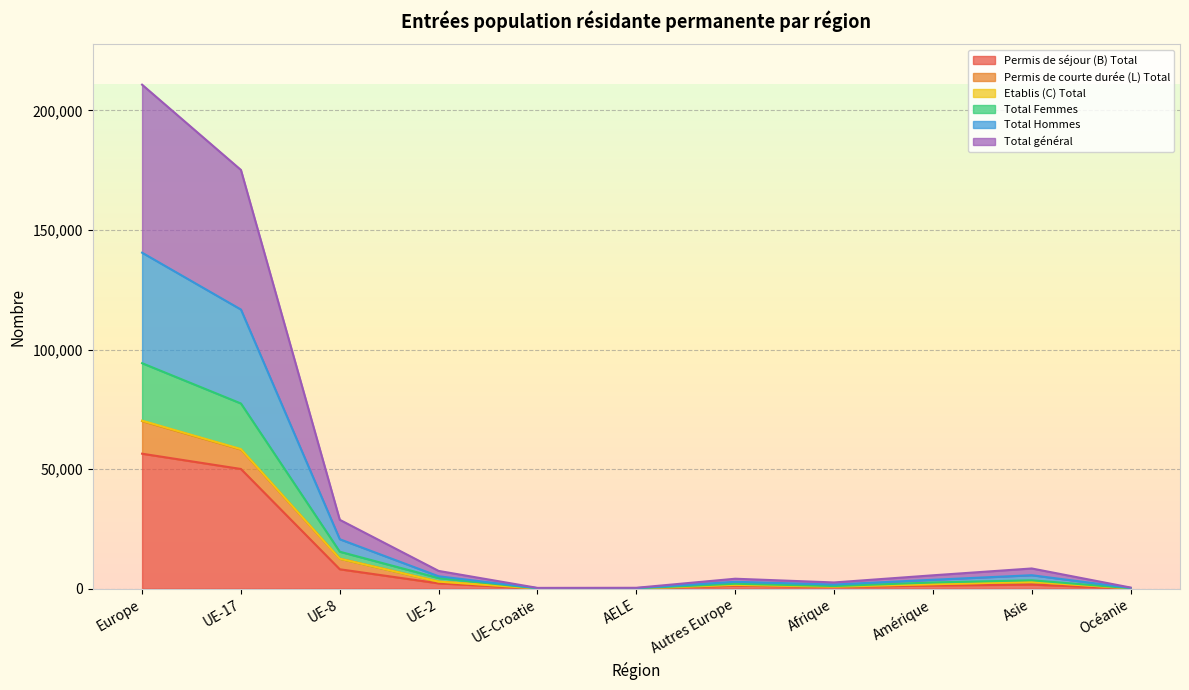

What is the value of the Permis de séjour (B) Total point at the 1st from the left?

56446